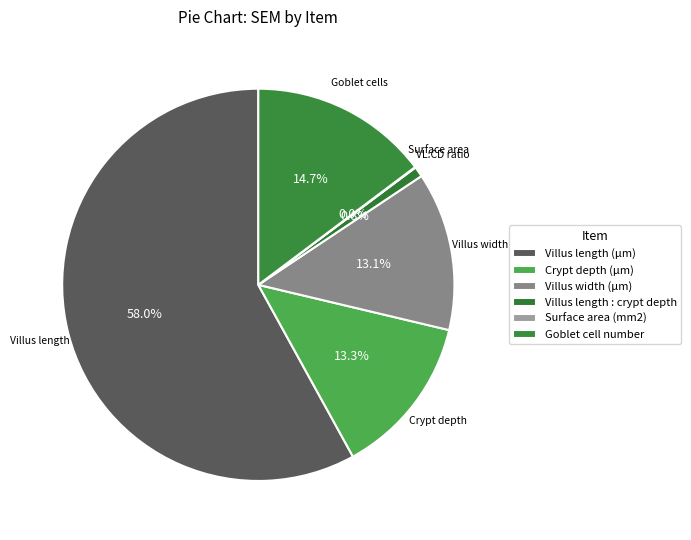

Which slice is the smallest?

Surface area (mm2)